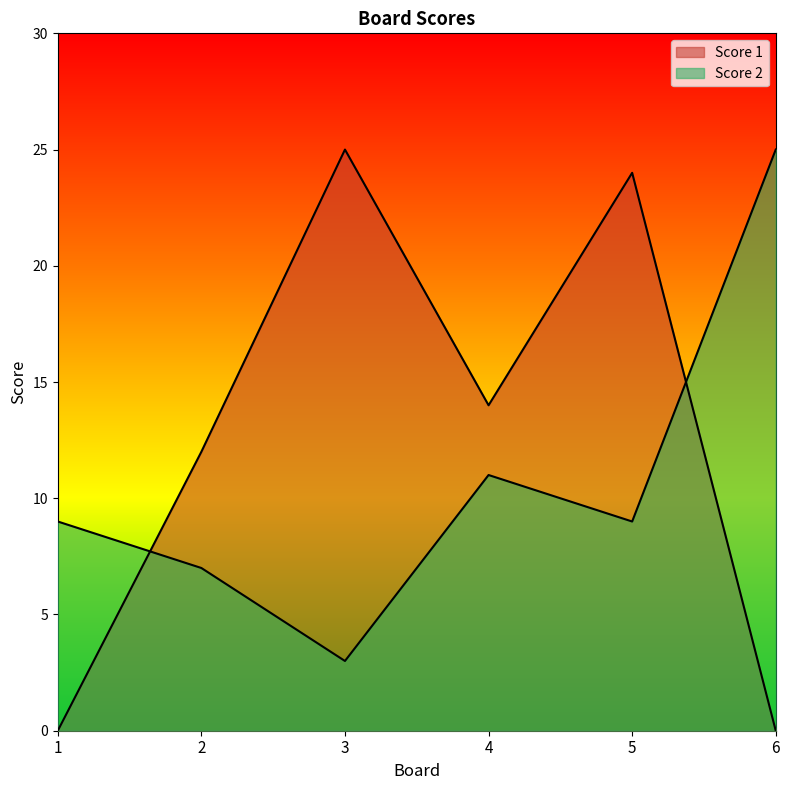

Reading left to right, list all the values displayed in this chart.

Score 1: 0	12	25	14	24	0
Score 2: 9	7	3	11	9	25